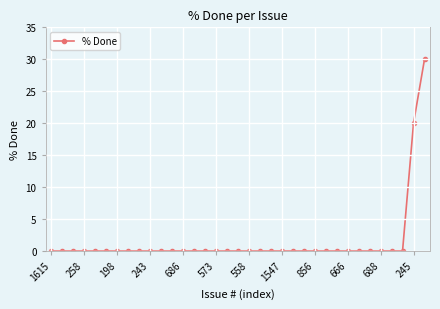

What is the value of the 35th point from the left?

30